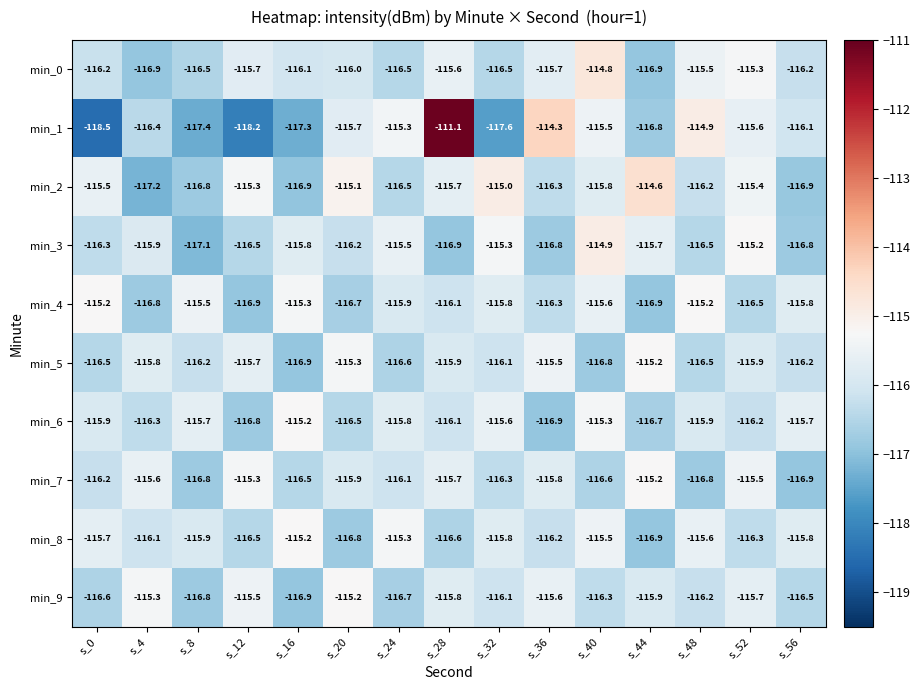

True or false: min_5 has a value of -116.5 at s_48.

True